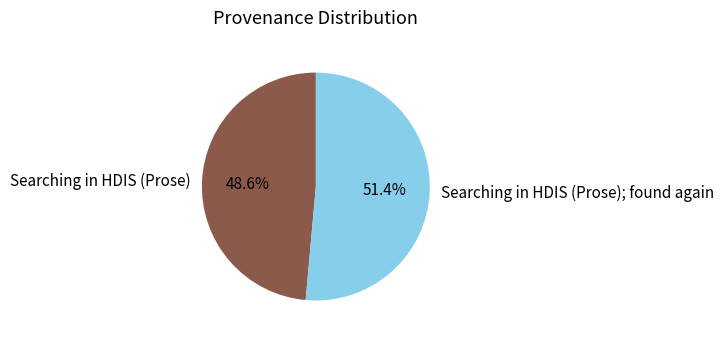

What percentage is the Searching in HDIS (Prose) slice, to the nearest percent?

49%